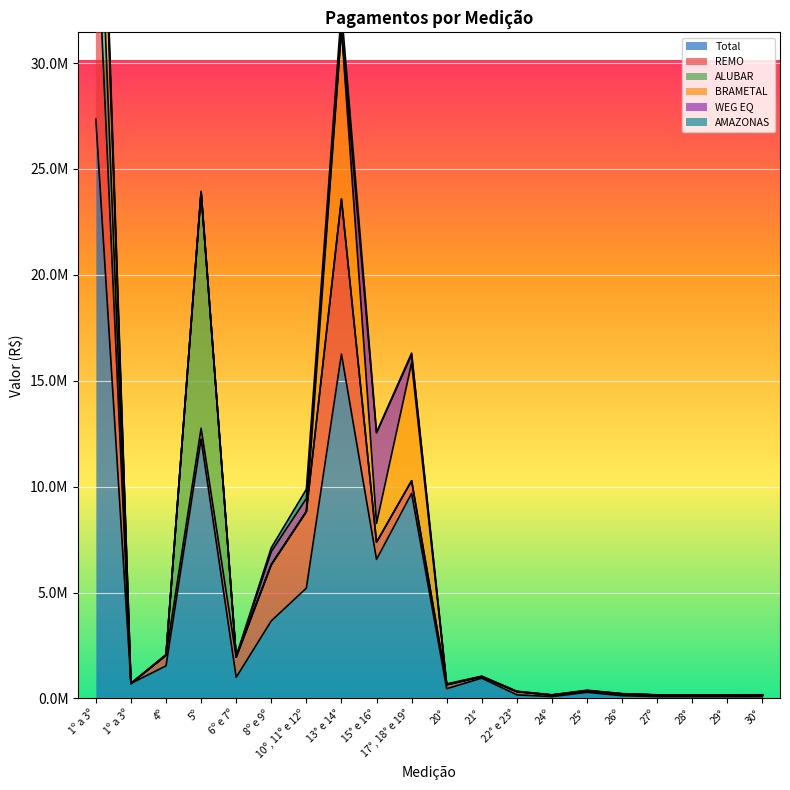

Reading left to right, transcribe all the data shown in this chart.

Total: 1º a 3º=27348655.1	1º a 3º=707426.8	4º=1535916.9	5º=12245881.1	6º e 7º=995878.3	8º e 9º=3660023.2	10º, 11º e 12º=5206679.2	13° e 14°=16259628.7	15° e 16°=6563394.0	17°, 18° e 19°=9679328.6	20°=458360.1	21°=956365.9	22° e 23°=170117.0	24º=85058.5	25°=289460.9	26º=128652.3	27º=85058.5	28°=85058.5	29°=85058.5	30°=85920.4
REMO: 1º a 3º=10425697.0	1º a 3º=0.0	4º=502435.8	5º=513974.2	6º e 7º=959471.7	8º e 9º=2655596.7	10º, 11º e 12º=3614488.3	13° e 14°=7322097.6	15° e 16°=809529.2	17°, 18° e 19°=600217.0	20°=189851.8	21°=75787.1	22° e 23°=151574.2	24º=75787.1	25°=75787.1	26º=85680.9	27º=75787.1	28°=75787.1	29°=75787.1	30°=76555.1
ALUBAR: 1º a 3º=5170041.4	1º a 3º=0.0	4º=0.0	5º=11136236.9	6º e 7º=0.0	8º e 9º=0.0	10º, 11º e 12º=0.0	13° e 14°=0.0	15° e 16°=0.0	17°, 18° e 19°=0.0	20°=0.0	21°=0.0	22° e 23°=0.0	24º=0.0	25°=0.0	26º=0.0	27º=0.0	28°=0.0	29°=0.0	30°=0.0
BRAMETAL: 1º a 3º=5978194.5	1º a 3º=0.0	4º=0.0	5º=0.0	6º e 7º=0.0	8º e 9º=0.0	10º, 11º e 12º=0.0	13° e 14°=8032514.6	15° e 16°=892503.1	17°, 18° e 19°=5561495.1	20°=0.0	21°=0.0	22° e 23°=0.0	24º=0.0	25°=0.0	26º=0.0	27º=0.0	28°=0.0	29°=0.0	30°=0.0
WEG EQ: 1º a 3º=616709.0	1º a 3º=0.0	4º=0.0	5º=0.0	6º e 7º=0.0	8º e 9º=616709.0	10º, 11º e 12º=616709.0	13° e 14°=0.0	15° e 16°=4270000.0	17°, 18° e 19°=387617.1	20°=0.0	21°=0.0	22° e 23°=0.0	24º=0.0	25°=0.0	26º=0.0	27º=0.0	28°=0.0	29°=0.0	30°=0.0
AMAZONAS: 1º a 3º=738975.5	1º a 3º=0.0	4º=40472.1	5º=51782.4	6º e 7º=36406.6	8º e 9º=181612.9	10º, 11º e 12º=437376.6	13° e 14°=892665.2	15° e 16°=24248.2	17°, 18° e 19°=75485.1	20°=38310.3	21°=19328.0	22° e 23°=18542.7	24º=9271.4	25°=21842.1	26º=11343.9	27º=9271.4	28°=9271.4	29°=9271.4	30°=9365.3